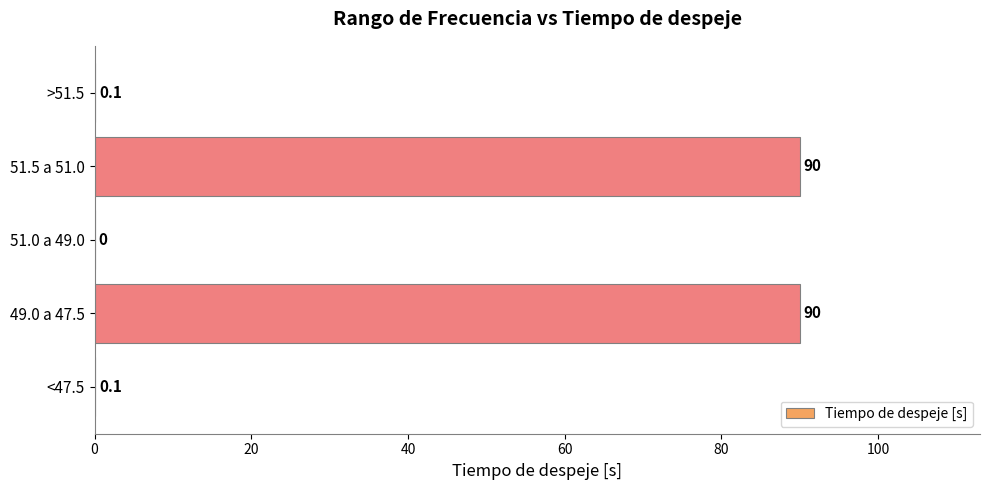

The chart shows a value of 90.0 at 51.5 a 51.0. True or false?

True